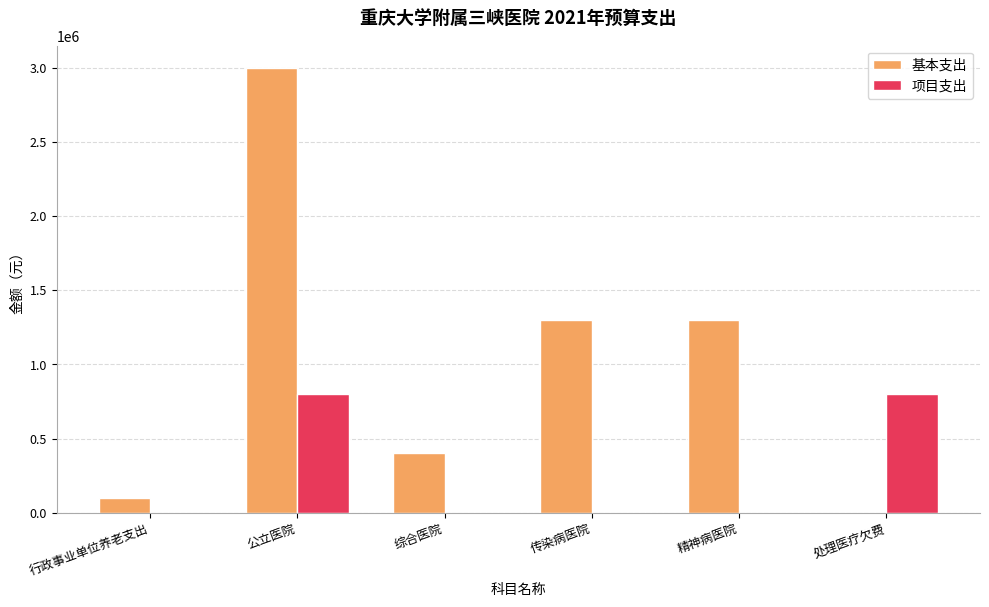

Is the value of 基本支出 at 精神病医院 greater than the value of 项目支出 at 公立医院?

Yes